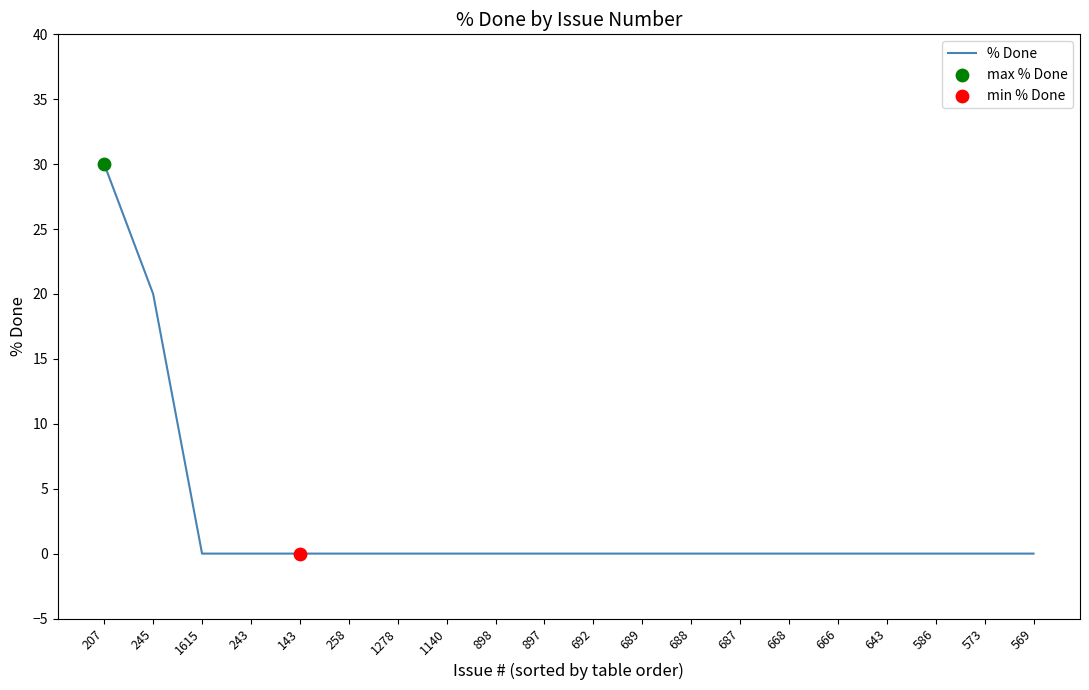

What position from the left is 1615?

3